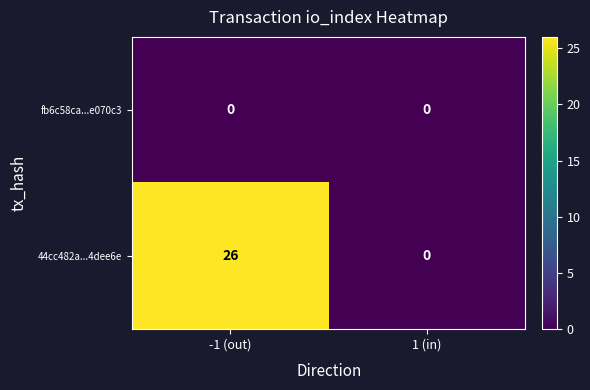

At which category is the sum across all series the highest?

-1 (out)